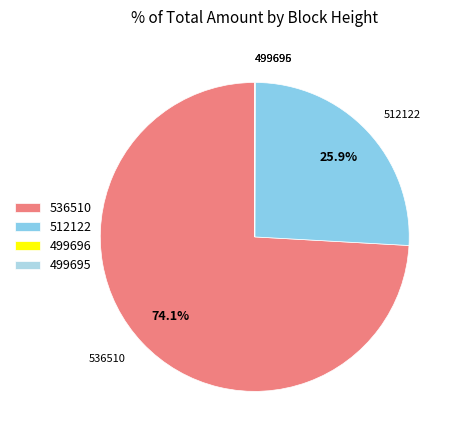

What is the majority slice?

536510